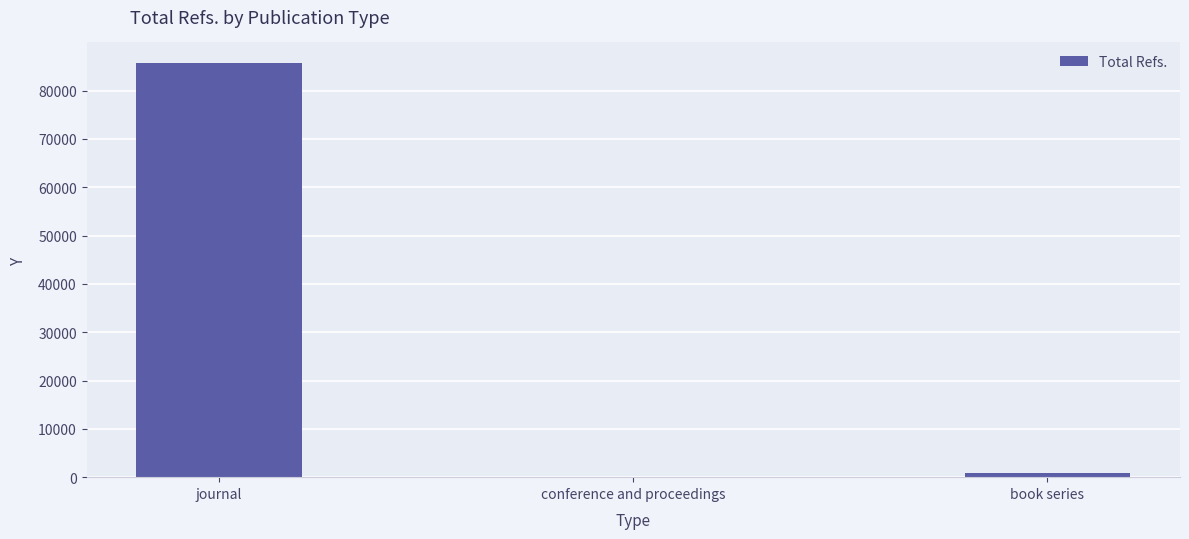

What is the sum of all values?

86481